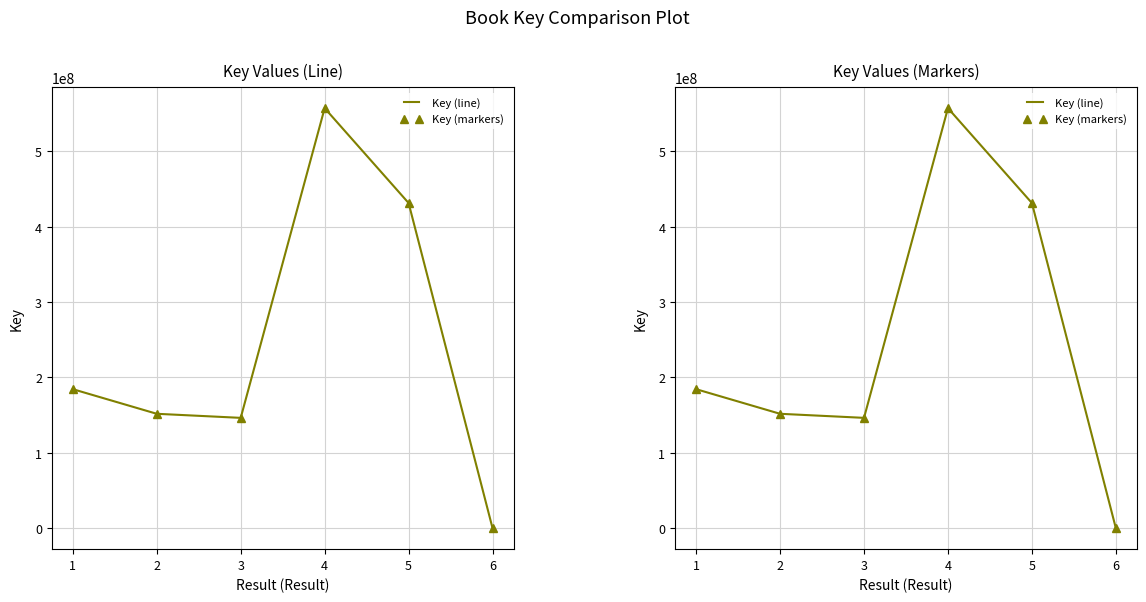

How many interior local valleys does the Key (markers) series have?

1